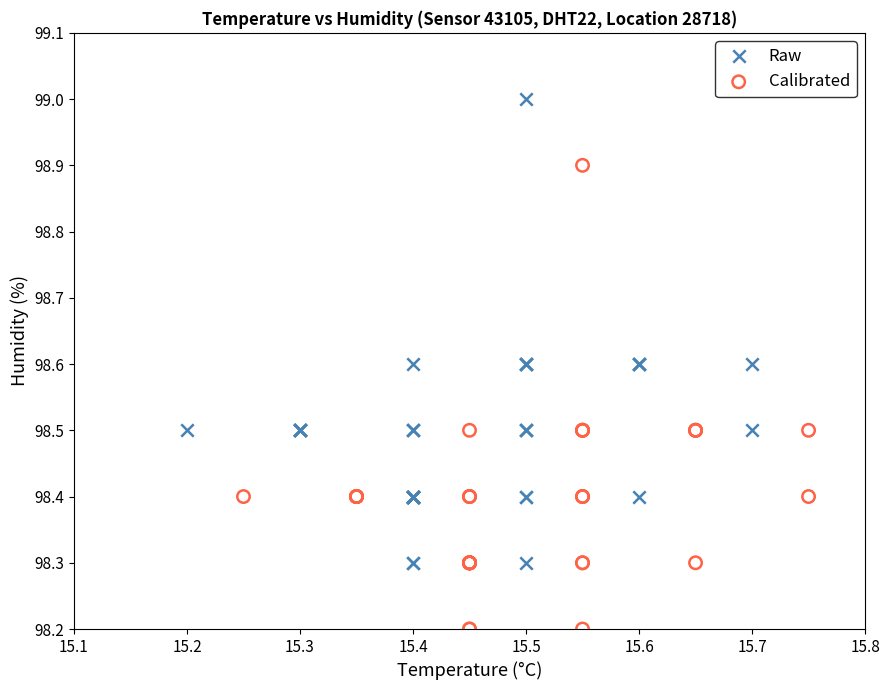

Which series reaches the maximum Y coordinate?

Raw